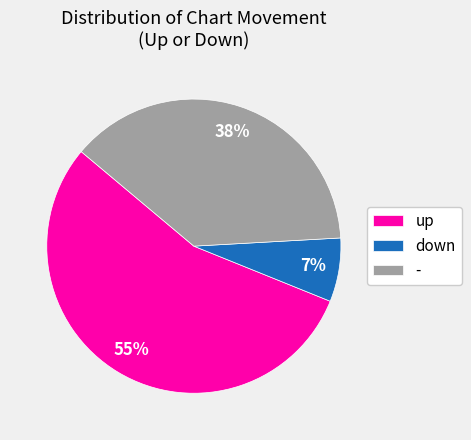

Is the sum of up and down greater than half?

Yes